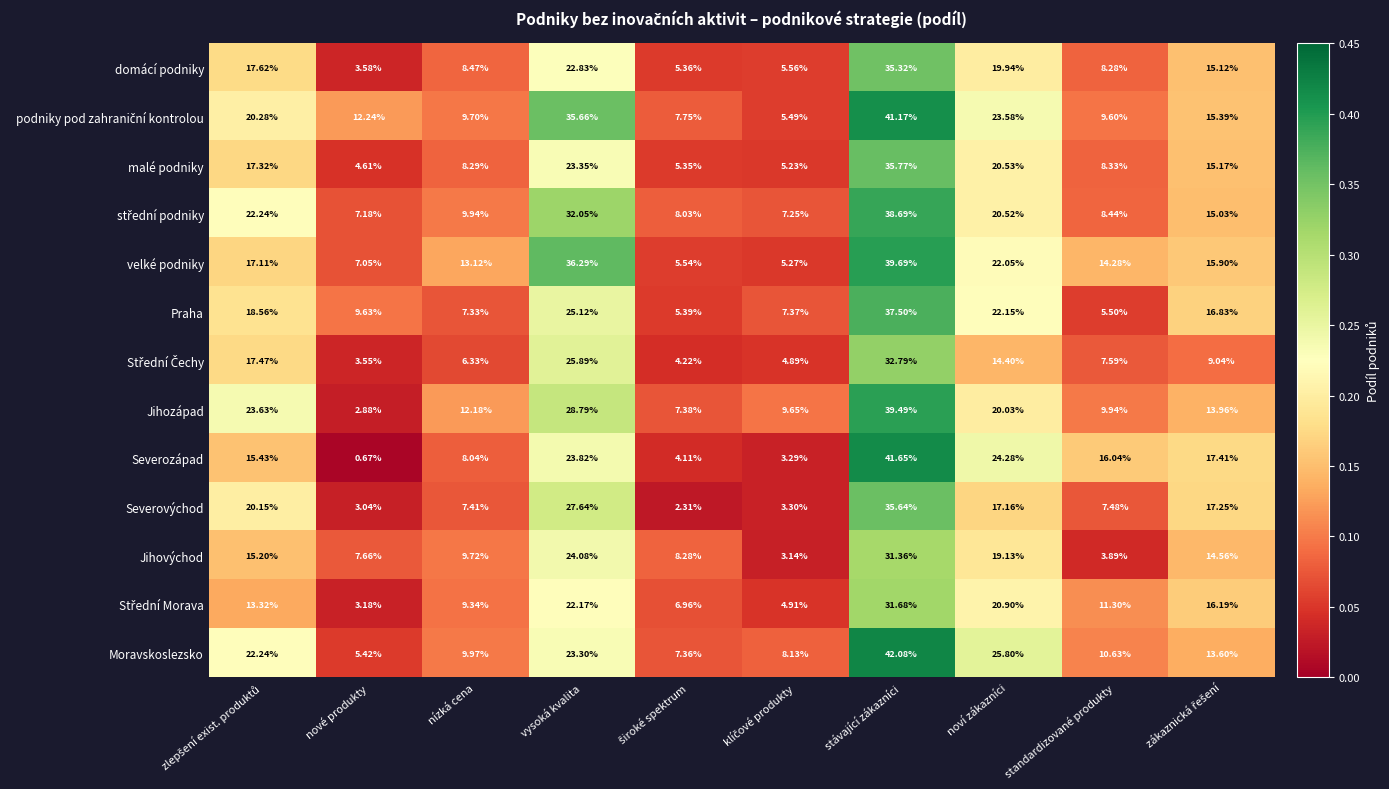

Count the number of categories in the chart.

10